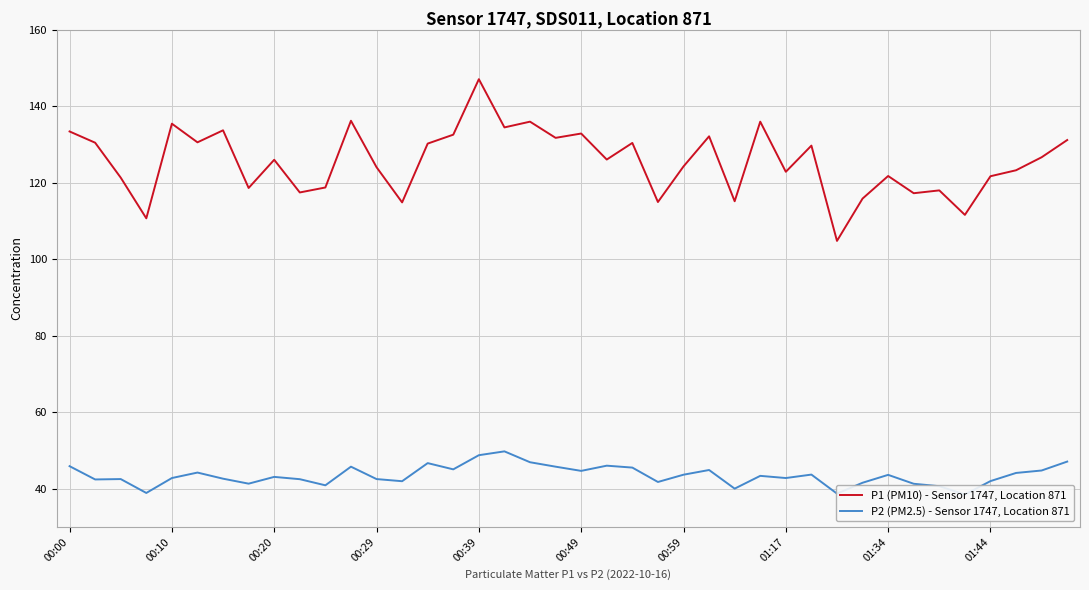

Which series has the widest spread of values?

P1 (PM10) - Sensor 1747, Location 871